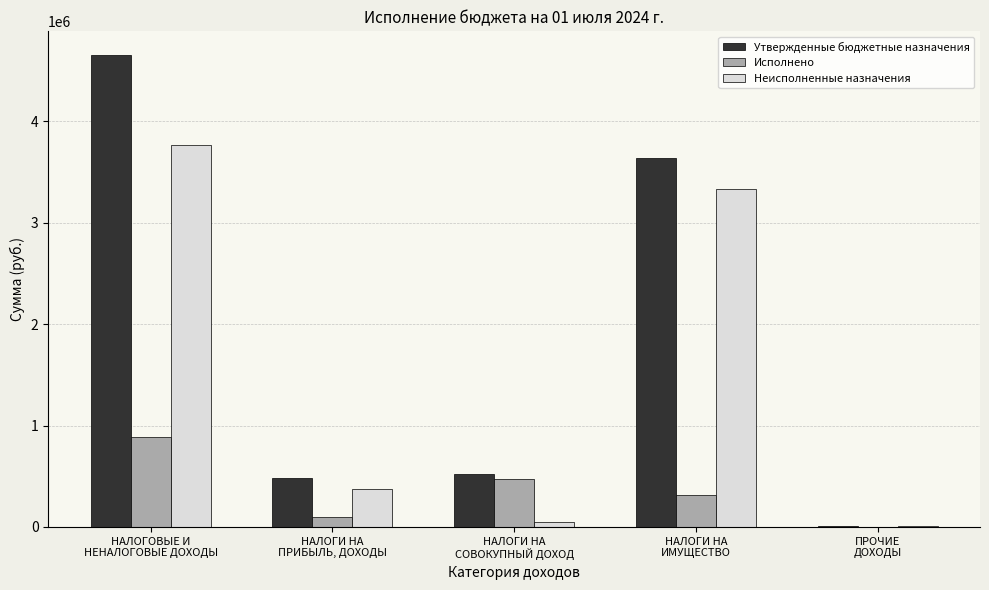

How many data points does each series have?

5